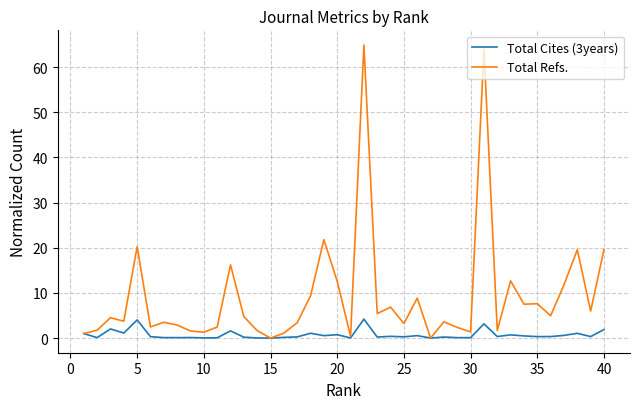

What is the difference between the maximum and second lowest values in the Total Refs. series?

64.9